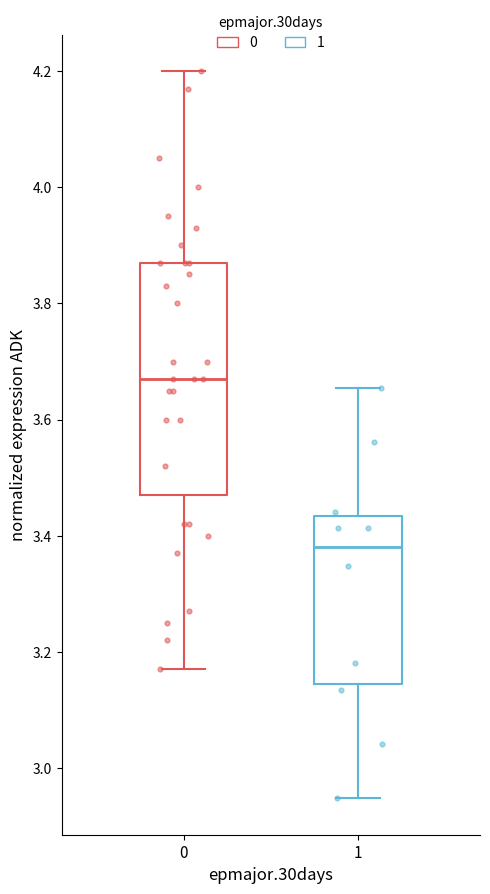

Which box's median line is the lowest?

1